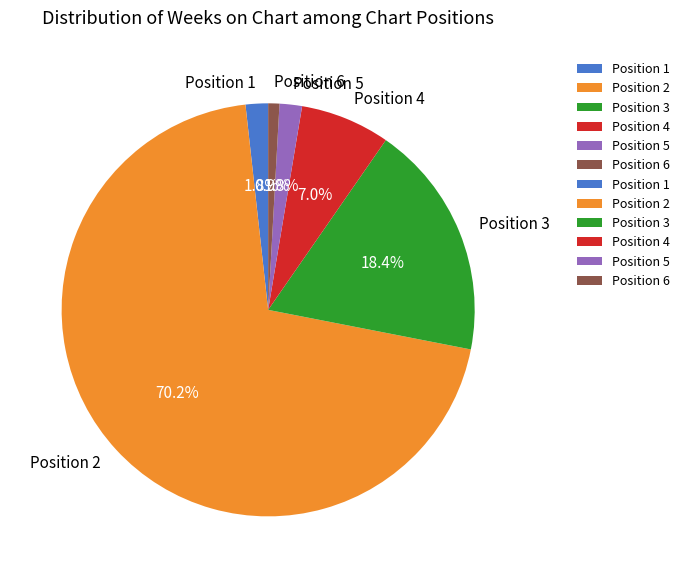

Do Position 6 and Position 3 together represent more than half of the pie?

No